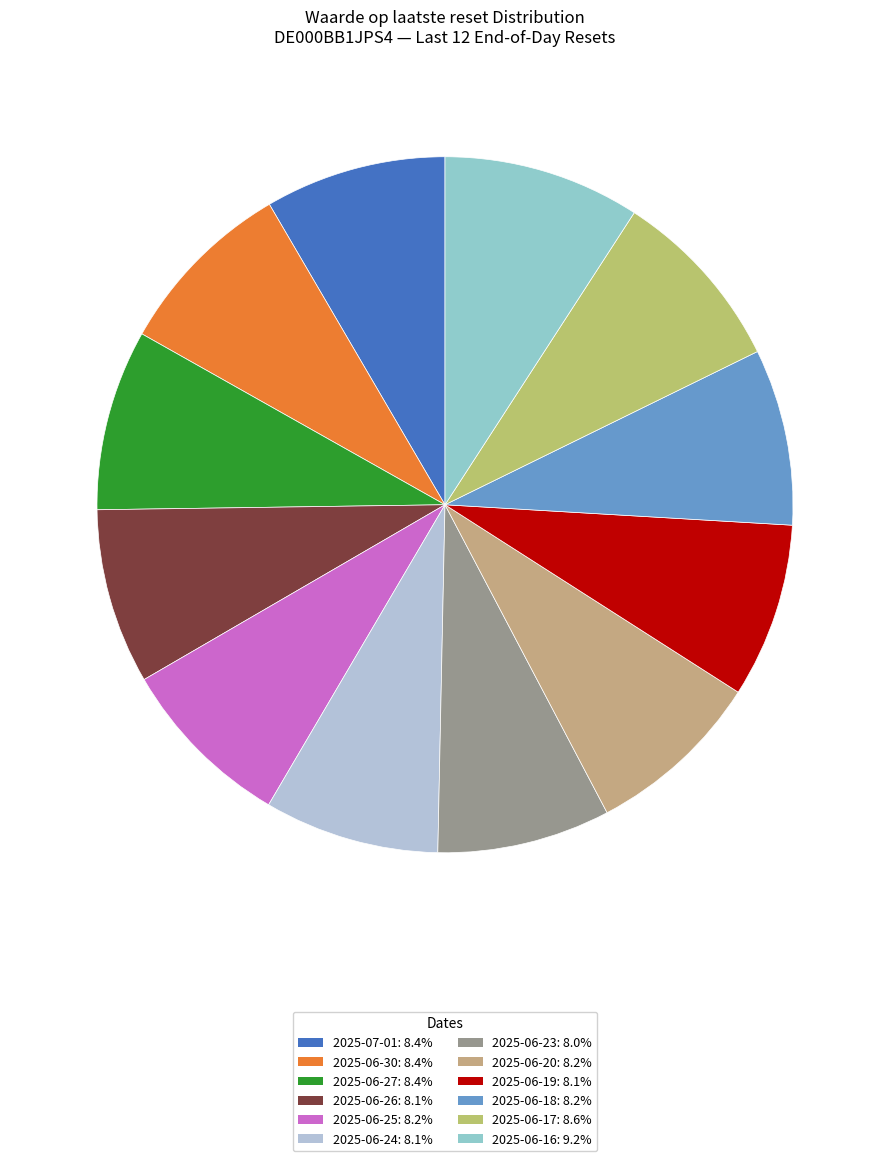

To the nearest percent, what percentage of the pie is 2025-06-20?

8%